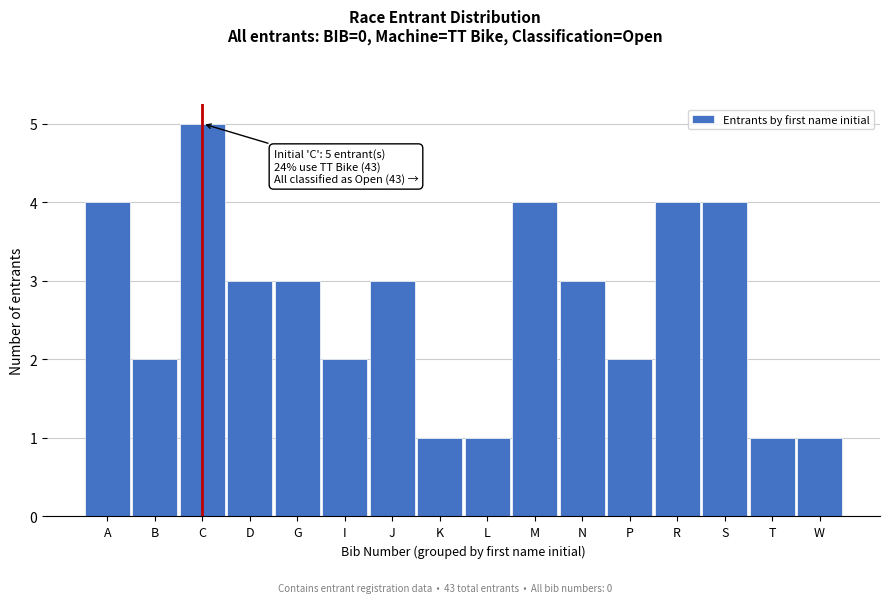

Reading left to right, what are all the values shown in this chart?

A=4	B=2	C=5	D=3	G=3	I=2	J=3	K=1	L=1	M=4	N=3	P=2	R=4	S=4	T=1	W=1